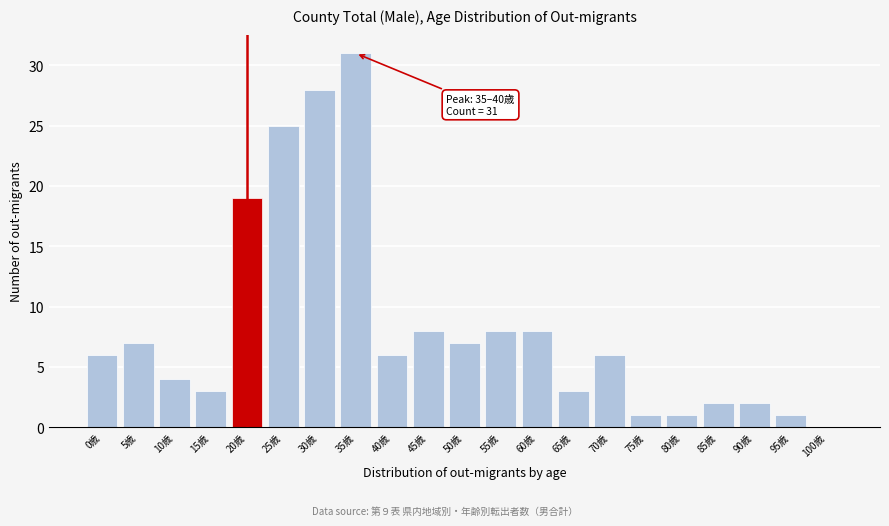

Reading right to left, list all the values displayed in this chart.

100歳=0	95歳=1	90歳=2	85歳=2	80歳=1	75歳=1	70歳=6	65歳=3	60歳=8	55歳=8	50歳=7	45歳=8	40歳=6	35歳=31	30歳=28	25歳=25	20歳=19	15歳=3	10歳=4	5歳=7	0歳=6